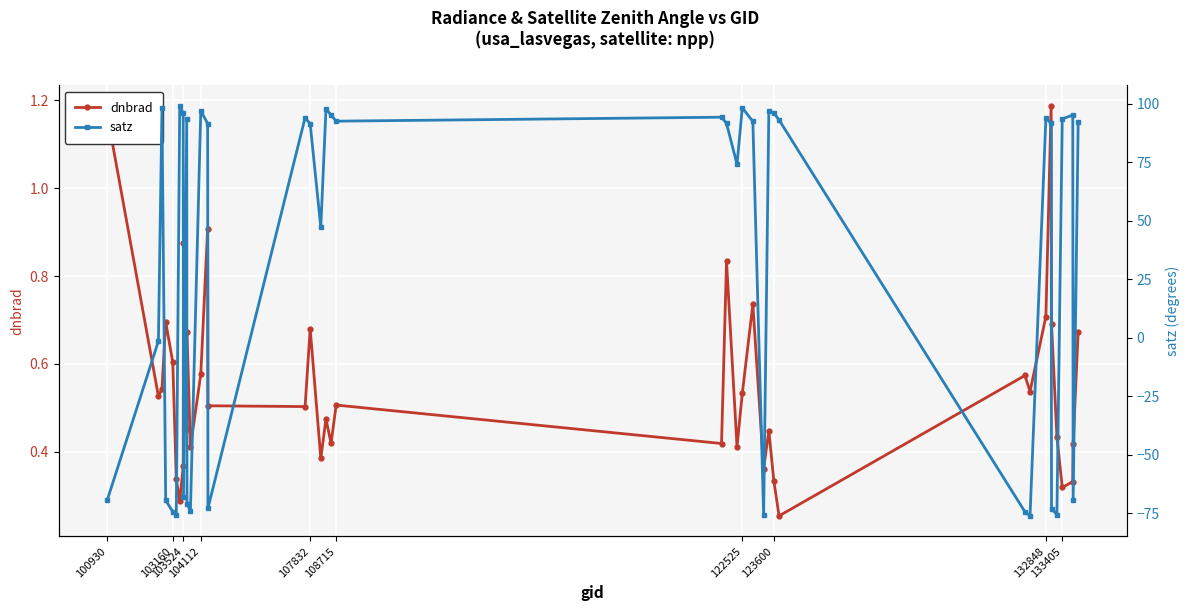

Reading left to right, transcribe all the data shown in this chart.

dnbrad: 1.2	0.5	0.5	0.7	0.6	0.3	0.3	0.4	0.9	0.5	0.7	0.4	0.6	0.9	0.5	0.5	0.7	0.4	0.5	0.4	0.5	0.4	0.8	0.4	0.5	0.7	0.4	0.4	0.3	0.3	0.6	0.5	0.7	1.2	0.7	0.4	0.3	0.3	0.4	0.7
satz: -69.5	-1.5	98.1	-69.6	-74.4	-75.9	99.1	96.1	-68.2	93.4	-71.1	-74.1	97.1	91.6	-73.0	94.1	91.5	47.2	97.8	95.3	92.6	94.3	91.6	74.1	98.3	92.5	-75.9	97.0	96.1	93.1	-74.5	-76.2	93.9	91.7	-73.1	-75.7	93.6	95.2	-69.6	92.4